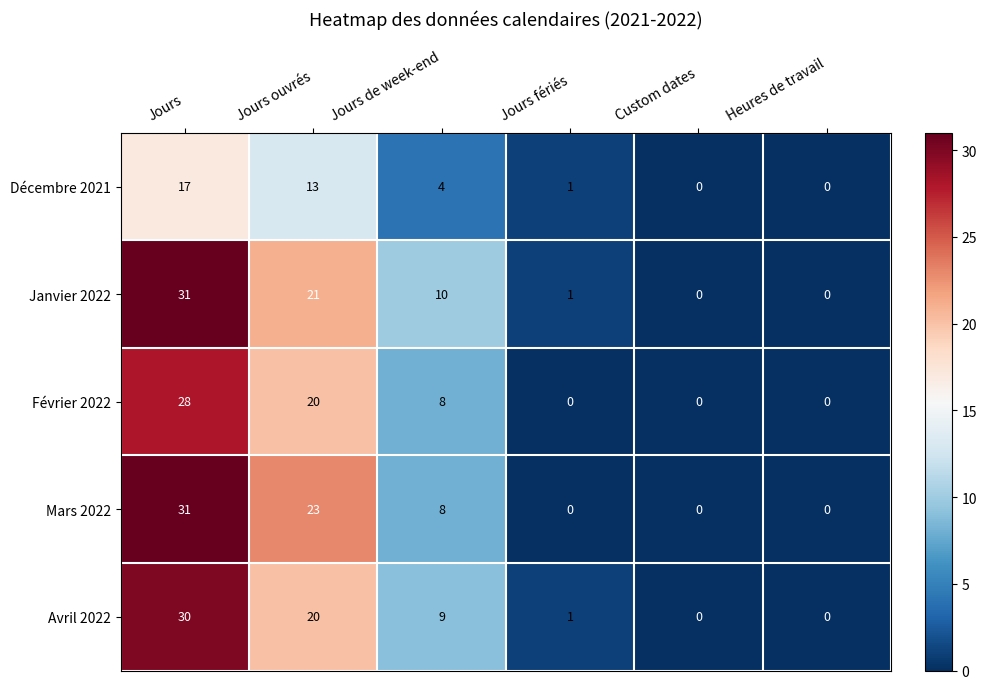

What is the sum of all Mars 2022 values?

62